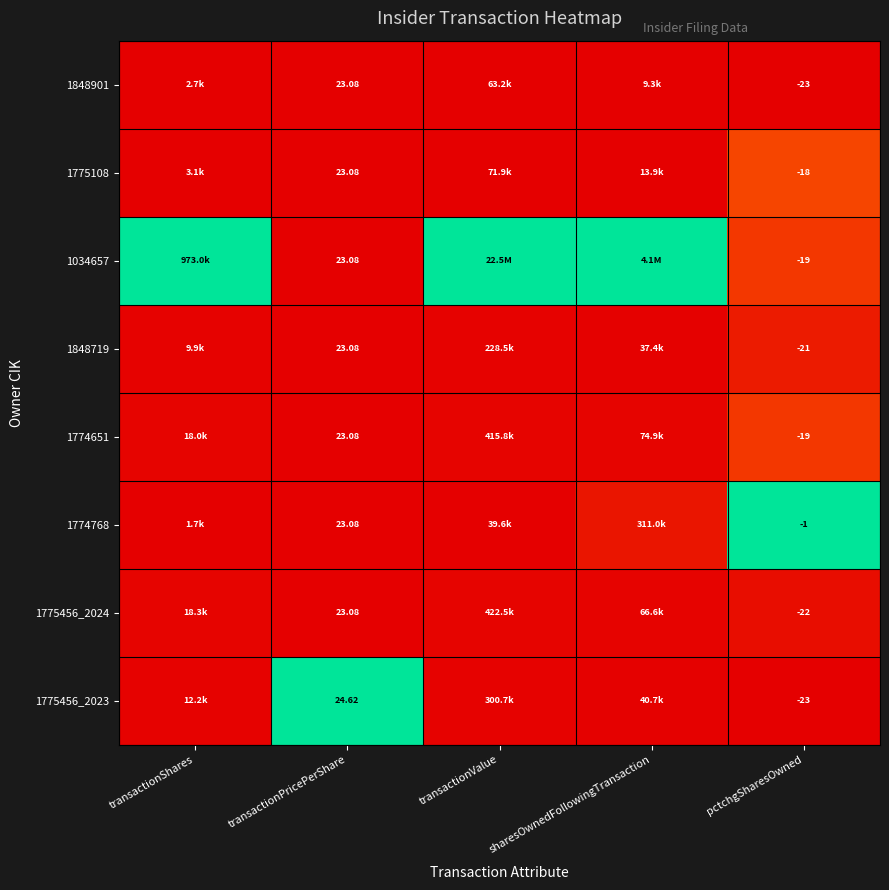

Where is 1848901 nearest to the value 0?

transactionPricePerShare